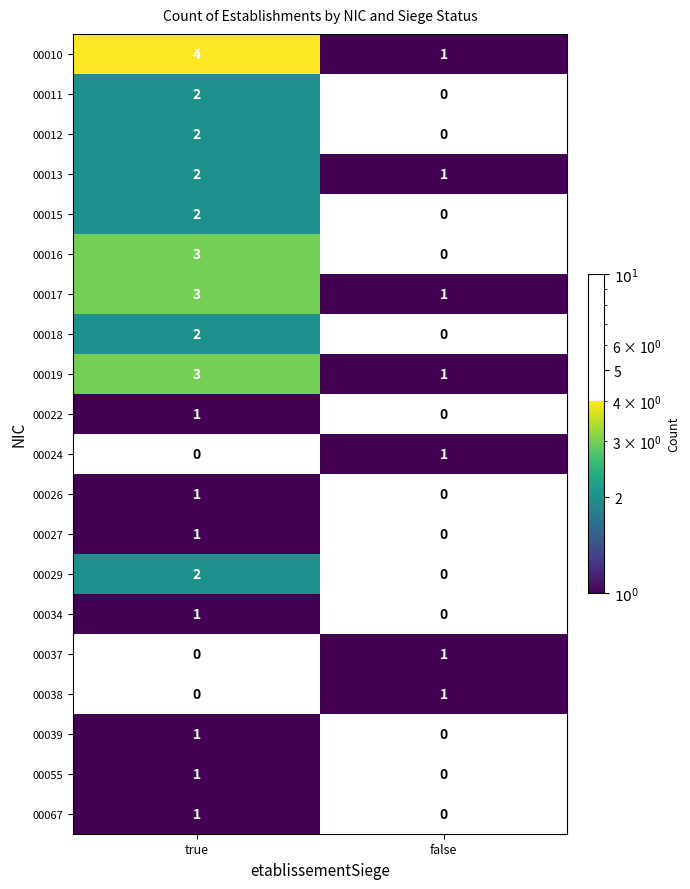

The value of 00034 at true is 1. True or false?

True